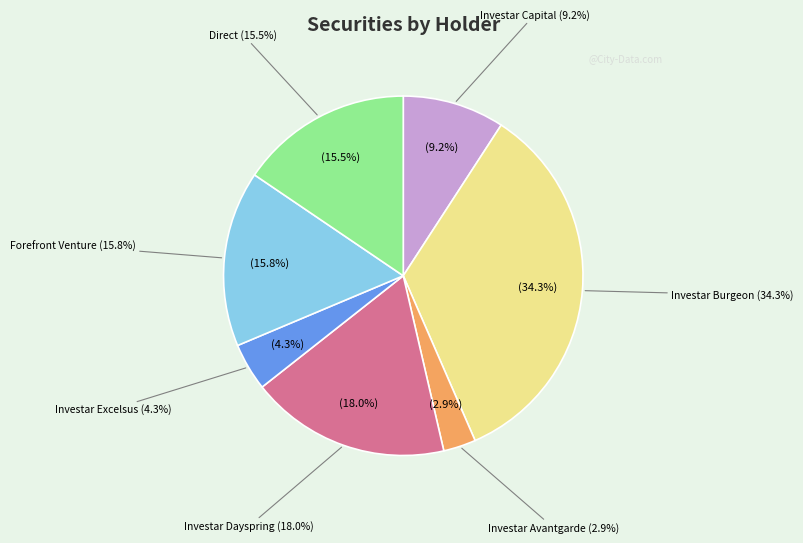

Is By Investar Excelsus Venture Capital the majority of the pie?

No